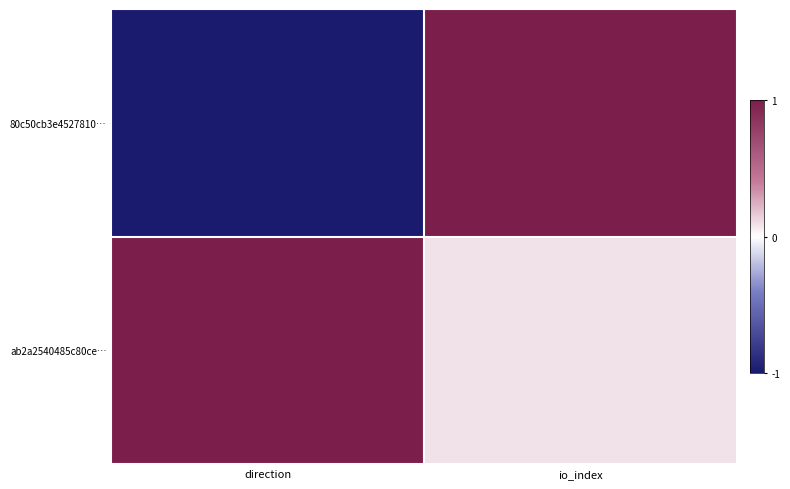

At io_index, list the series in order from smallest to largest.

ab2a2540485c80ce…, 80c50cb3e4527810…